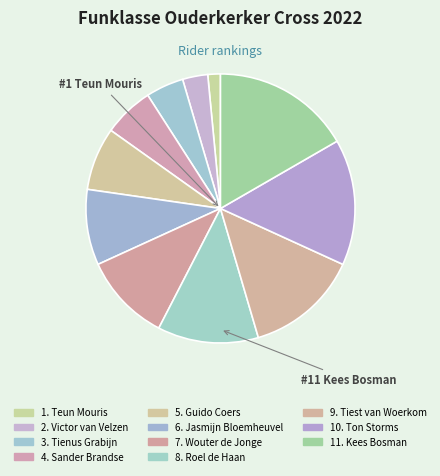

What is the smallest slice in the pie chart?

Teun Mouris